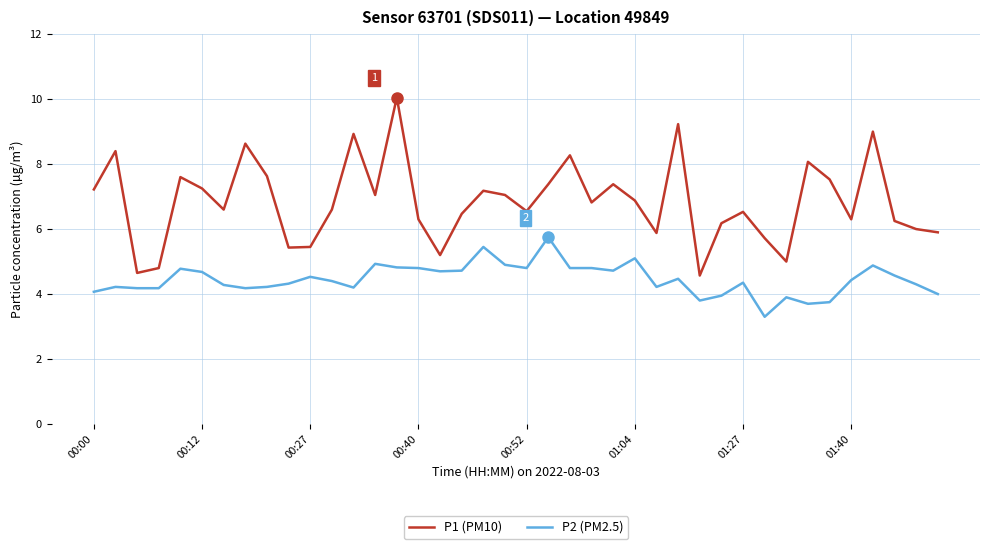

Which series has the widest spread of values?

P1 (PM10)